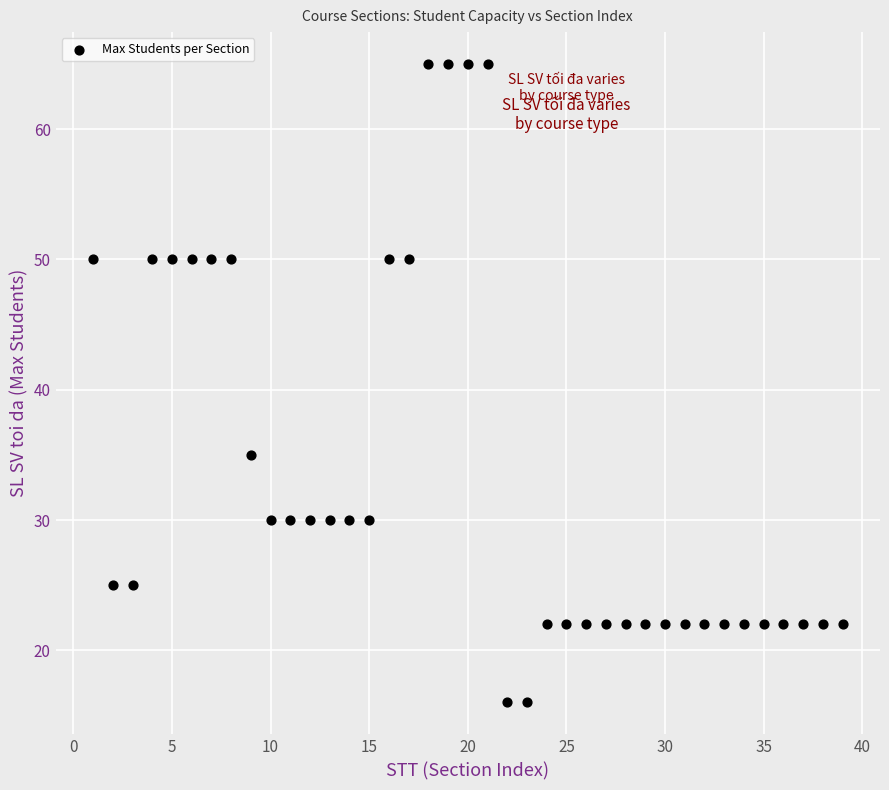

What is the range of Y values (max minus min)?

49